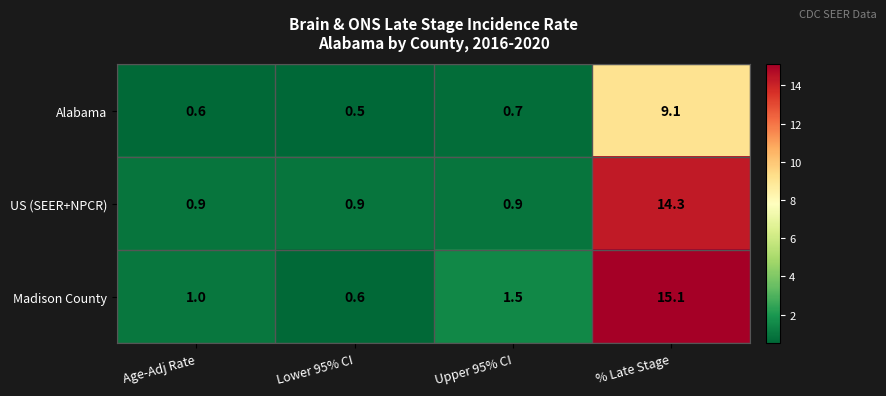

The Madison County series shows 0.6 at Lower 95% CI. True or false?

True